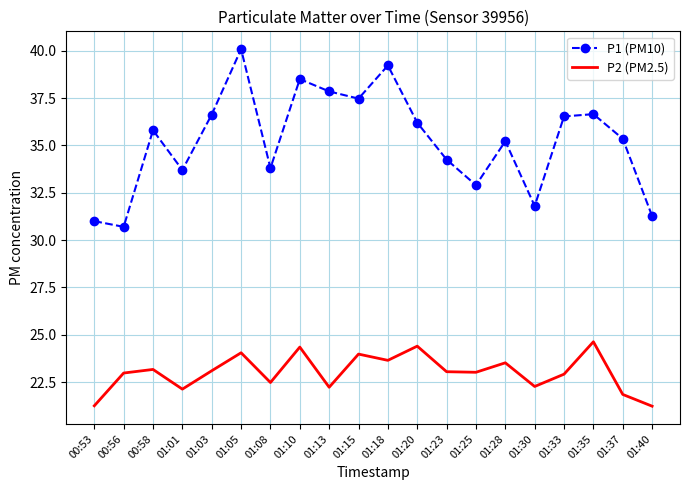

What position from the right is 00:53?

20